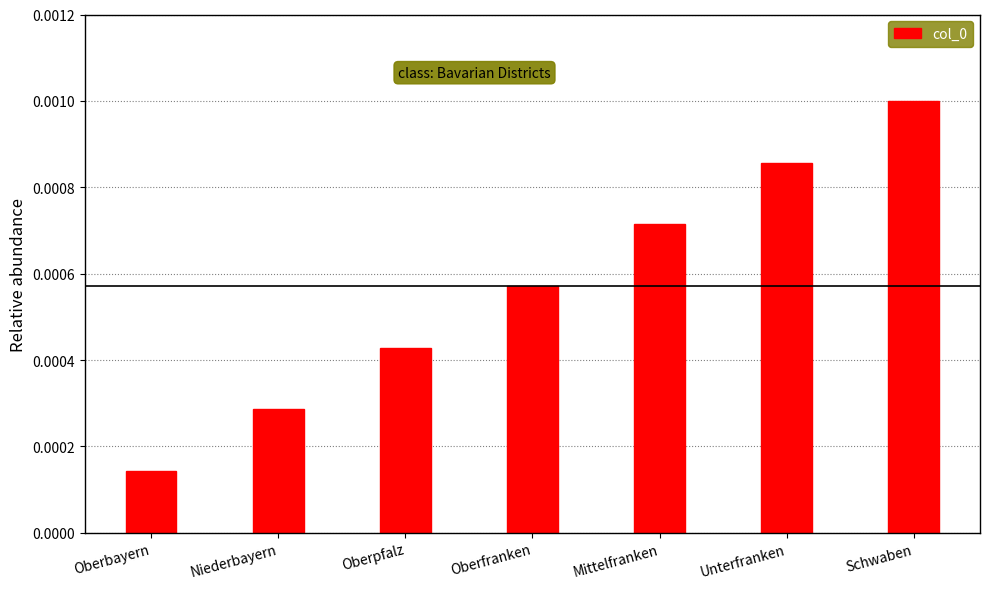

List the labels in order of value, smallest first.

Oberbayern, Niederbayern, Oberpfalz, Oberfranken, Mittelfranken, Unterfranken, Schwaben